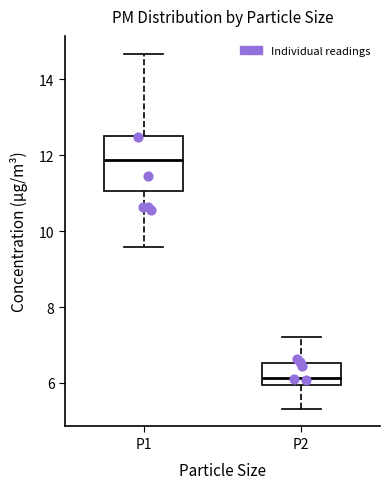

Comparing the boxes themselves (not the whiskers), which one is the tallest?

P1